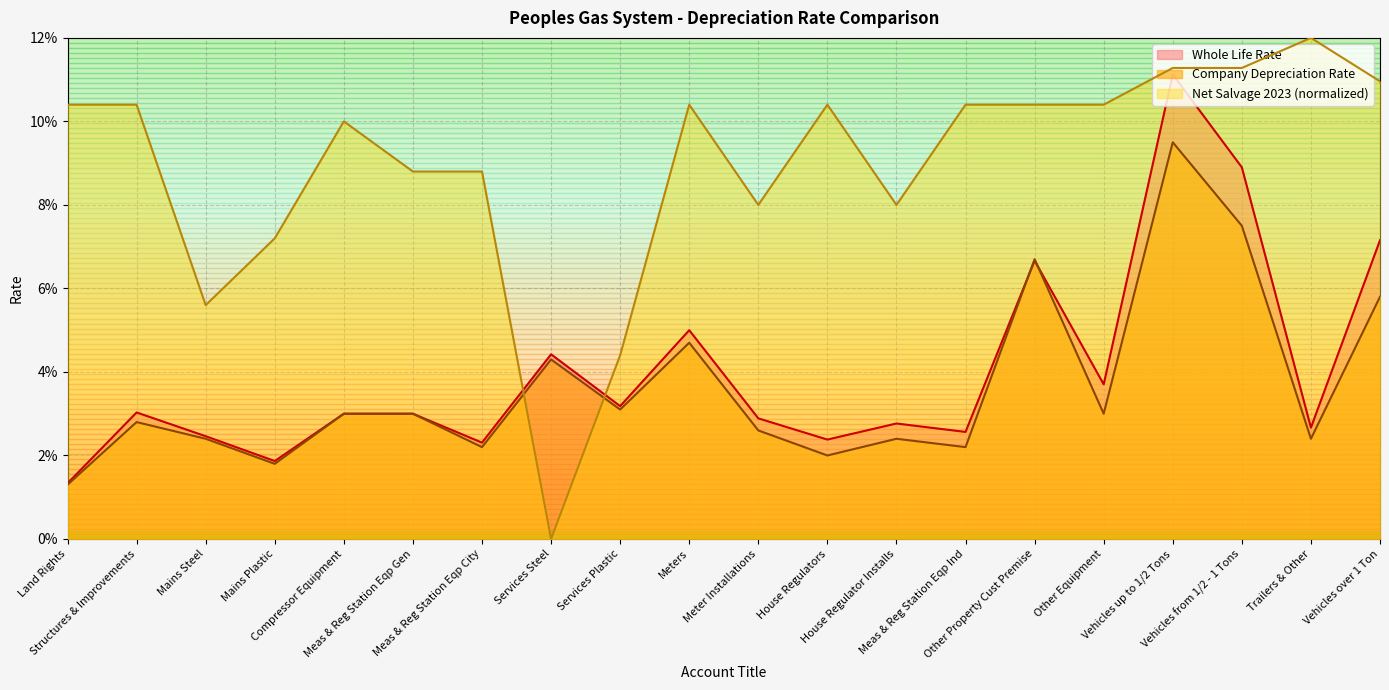

Which series has the largest range (max minus min)?

Net Salvage 2023 (normalized)